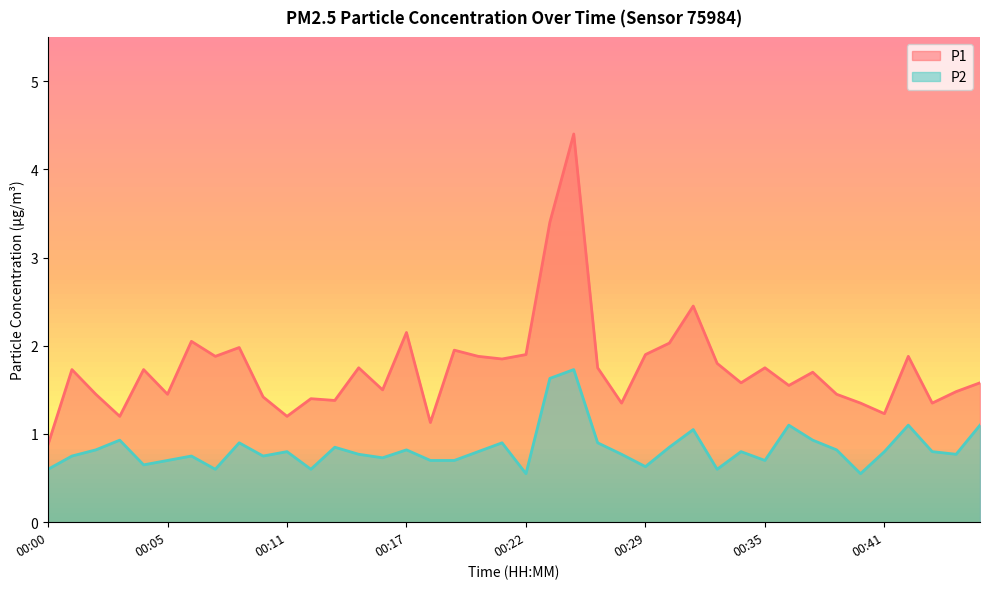

Rank the series at 00:42 from highest to lowest value.

P1, P2